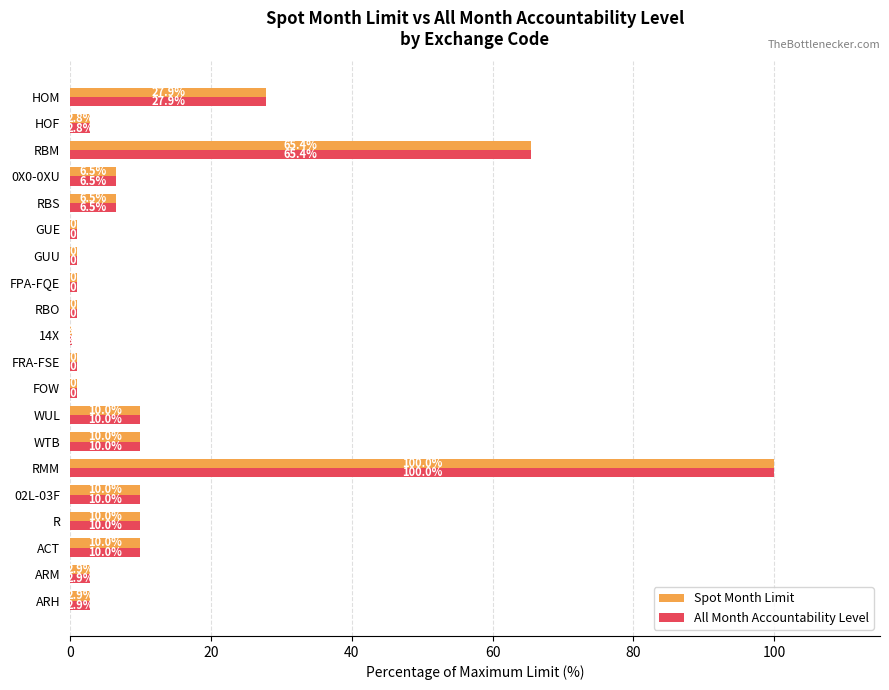

What is the maximum value for All Month Accountability Level?

100.0